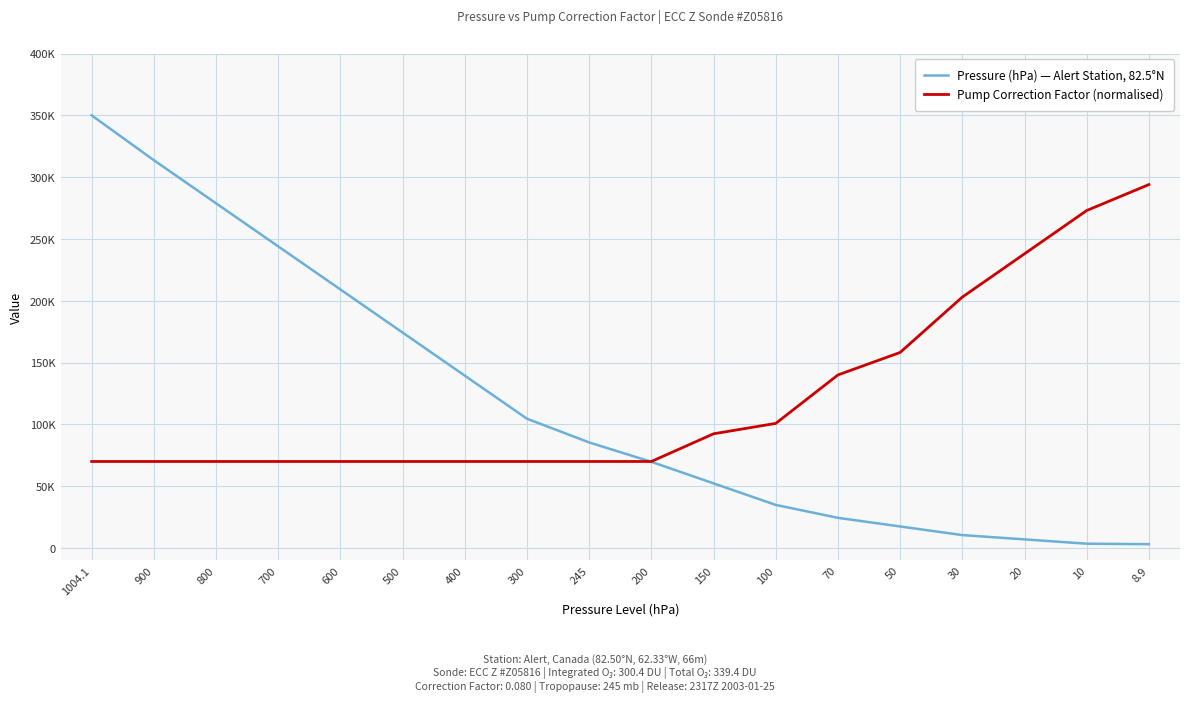

What is the sum of the Pump Correction Factor (normalised) values at 10 and 8.9?

567000.0